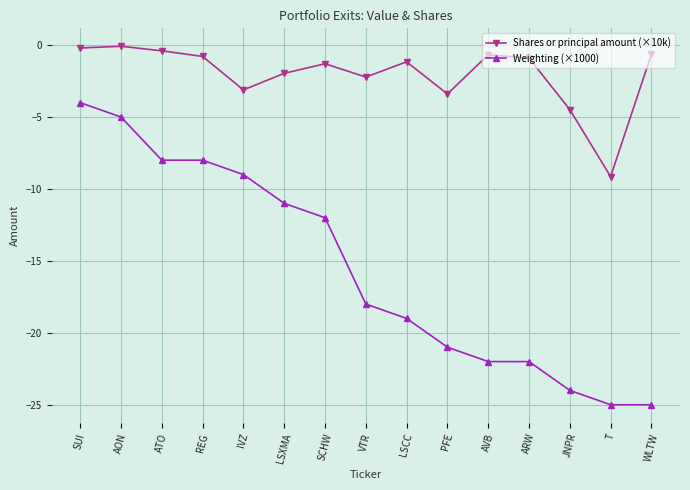

True or false: Weighting (×1000) and Shares or principal amount (×10k) intersect in this chart.

False